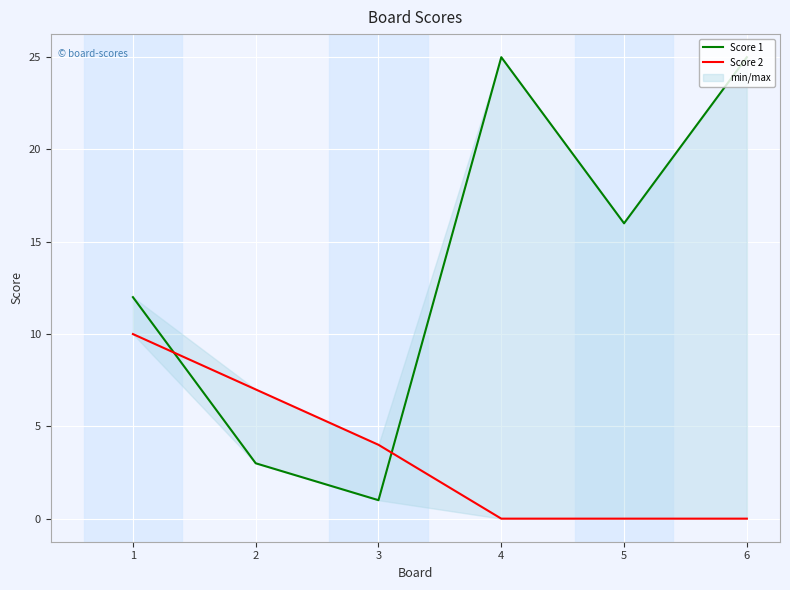

Which label corresponds to the smallest value in the chart?

4